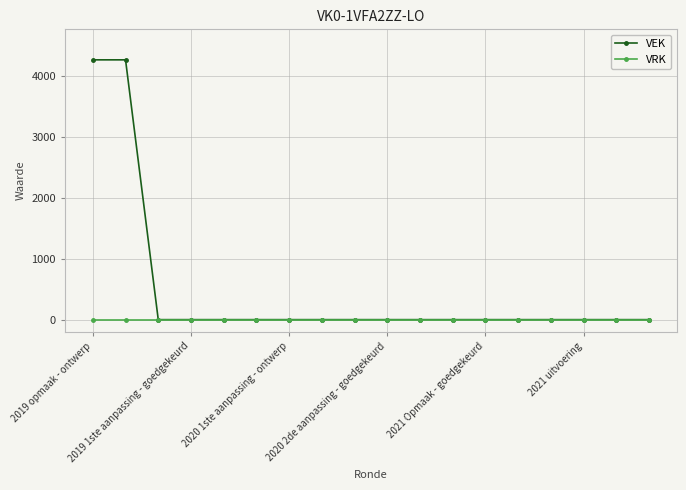

Which series has the largest total across all categories?

VEK